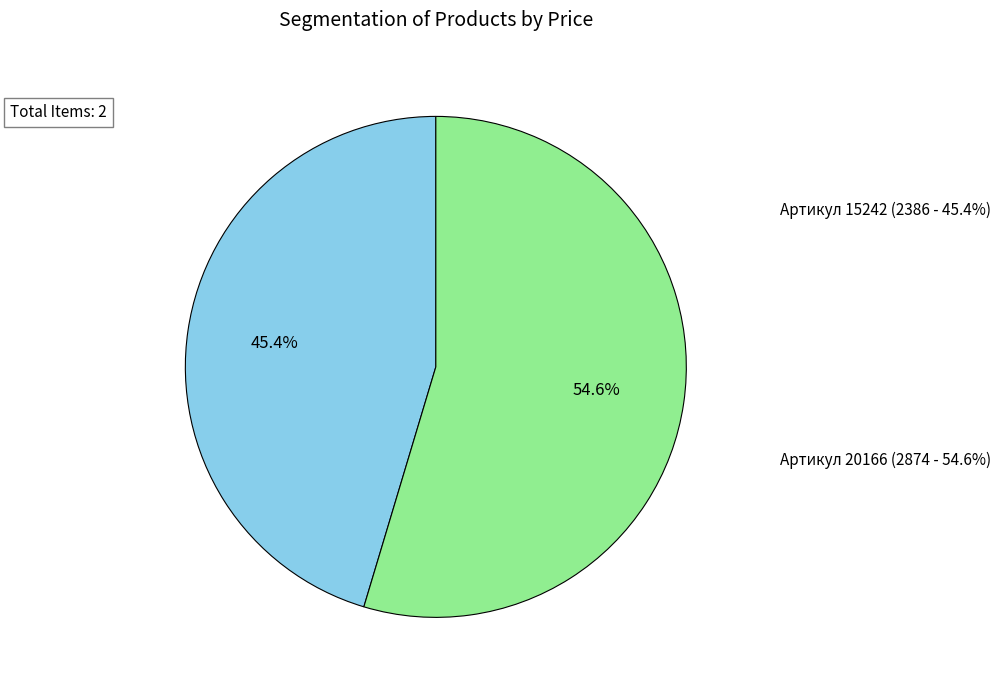

Is there a majority slice in this chart?

Yes